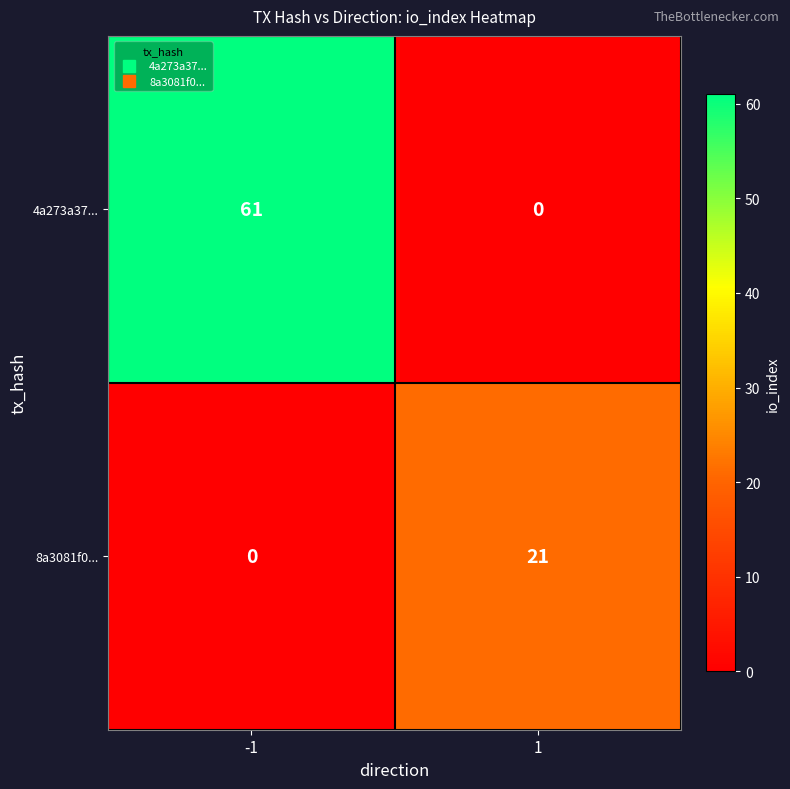

Reading left to right, list all the values displayed in this chart.

4a273a37...: -1=61	1=0
8a3081f0...: -1=0	1=21